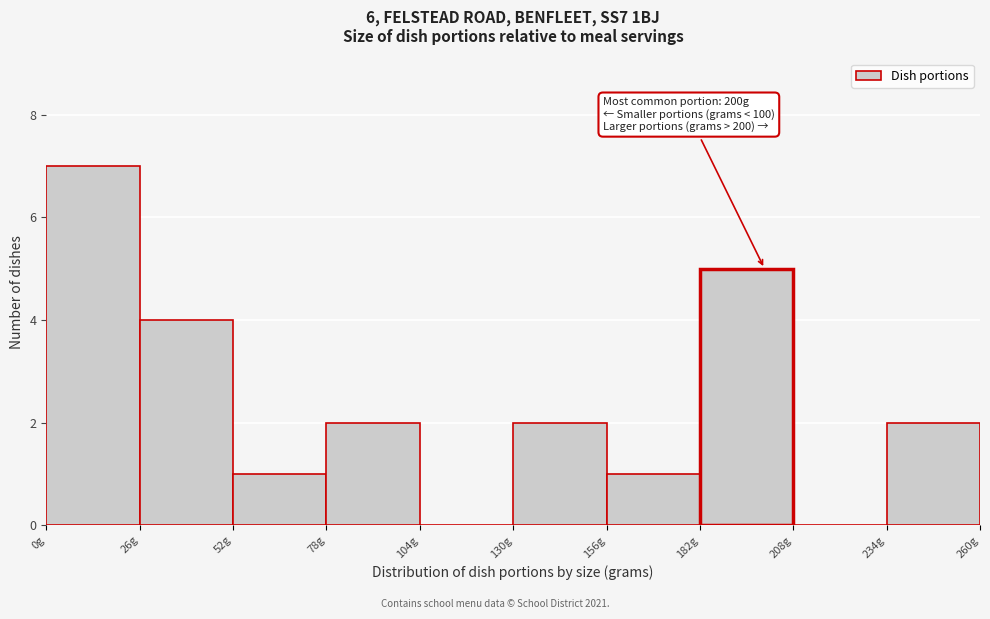

Over which range of the x-axis is the bar tallest?

0 to 26